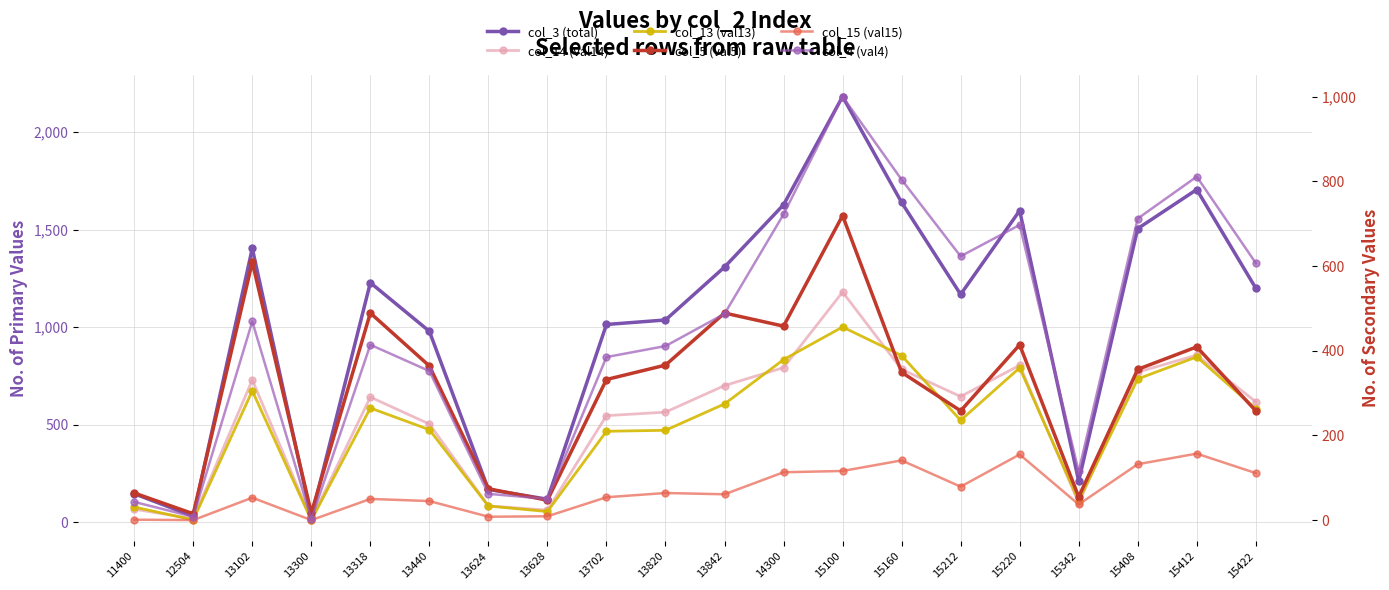

What is the value of the col_3 (total) point at the 10th from the left?

1037